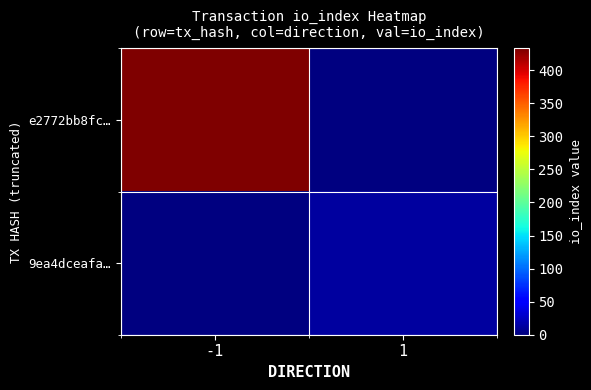

Which category has the highest value across all series?

-1